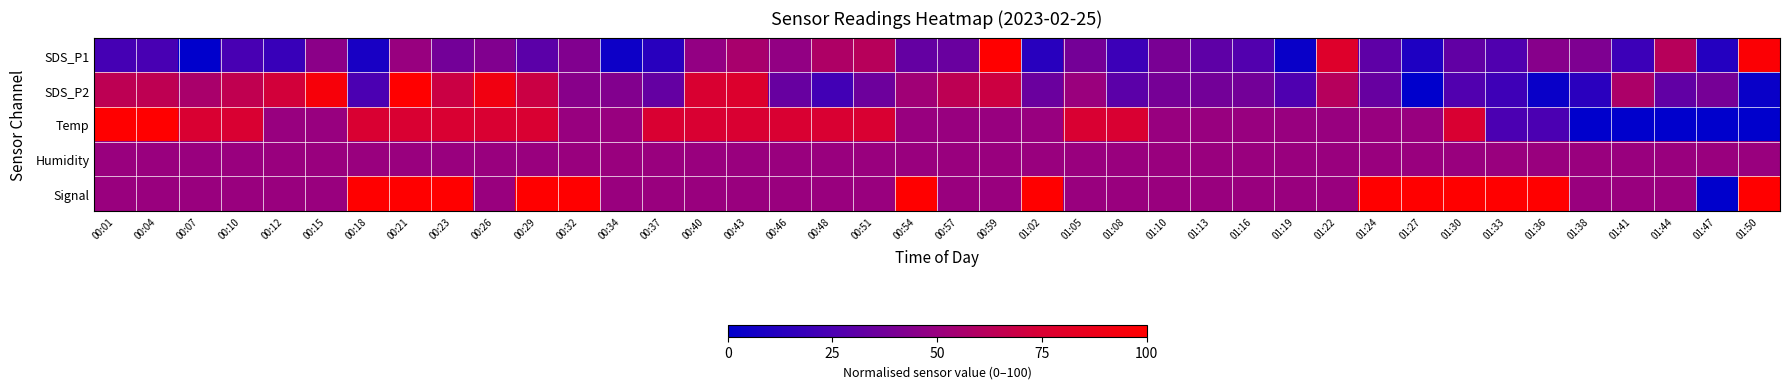

Reading left to right, list all the values displayed in this chart.

SDS_P1: 00:01=23.0	00:04=23.6	00:07=0.0	00:10=23.6	00:12=18.6	00:15=45.3	00:18=7.9	00:21=49.7	00:23=37.7	00:26=42.4	00:29=29.8	00:32=42.4	00:34=4.4	00:37=13.6	00:40=48.2	00:43=56.0	00:46=48.0	00:48=58.4	00:51=62.0	00:54=33.0	00:57=34.6	00:59=100.0	01:02=13.6	01:05=38.2	01:08=19.7	01:10=39.8	01:13=30.9	01:16=27.2	01:19=3.1	01:22=78.5	01:24=31.1	01:27=9.9	01:30=31.7	01:33=26.2	01:36=44.2	01:38=41.0	01:41=19.6	01:44=61.8	01:47=11.8	01:50=97.4
SDS_P2: 00:01=64.3	00:04=64.7	00:07=56.3	00:10=65.5	00:12=72.6	00:15=95.2	00:18=25.0	00:21=100.0	00:23=69.4	00:26=91.3	00:29=69.4	00:32=44.8	00:34=42.9	00:37=32.9	00:40=75.4	00:43=77.4	00:46=33.7	00:48=21.8	00:51=35.7	00:54=52.8	00:57=64.3	00:59=70.2	01:02=34.9	01:05=50.4	01:08=29.8	01:10=38.9	01:13=37.7	01:16=37.7	01:19=25.8	01:22=61.5	01:24=33.7	01:27=0.0	01:30=26.6	01:33=20.6	01:36=3.2	01:38=13.9	01:41=57.5	01:44=31.7	01:47=38.9	01:50=3.2
Temp: 00:01=100.0	00:04=100.0	00:07=75.0	00:10=75.0	00:12=50.0	00:15=50.0	00:18=75.0	00:21=75.0	00:23=75.0	00:26=75.0	00:29=75.0	00:32=50.0	00:34=50.0	00:37=75.0	00:40=75.0	00:43=75.0	00:46=75.0	00:48=75.0	00:51=75.0	00:54=50.0	00:57=50.0	00:59=50.0	01:02=50.0	01:05=75.0	01:08=75.0	01:10=50.0	01:13=50.0	01:16=50.0	01:19=50.0	01:22=50.0	01:24=50.0	01:27=50.0	01:30=75.0	01:33=25.0	01:36=25.0	01:38=0.0	01:41=0.0	01:44=0.0	01:47=0.0	01:50=0.0
Humidity: 00:01=50.0	00:04=50.0	00:07=50.0	00:10=50.0	00:12=50.0	00:15=50.0	00:18=50.0	00:21=50.0	00:23=50.0	00:26=50.0	00:29=50.0	00:32=50.0	00:34=50.0	00:37=50.0	00:40=50.0	00:43=50.0	00:46=50.0	00:48=50.0	00:51=50.0	00:54=50.0	00:57=50.0	00:59=50.0	01:02=50.0	01:05=50.0	01:08=50.0	01:10=50.0	01:13=50.0	01:16=50.0	01:19=50.0	01:22=50.0	01:24=50.0	01:27=50.0	01:30=50.0	01:33=50.0	01:36=50.0	01:38=50.0	01:41=50.0	01:44=50.0	01:47=50.0	01:50=50.0
Signal: 00:01=50.0	00:04=50.0	00:07=50.0	00:10=50.0	00:12=50.0	00:15=50.0	00:18=100.0	00:21=100.0	00:23=100.0	00:26=50.0	00:29=100.0	00:32=100.0	00:34=50.0	00:37=50.0	00:40=50.0	00:43=50.0	00:46=50.0	00:48=50.0	00:51=50.0	00:54=100.0	00:57=50.0	00:59=50.0	01:02=100.0	01:05=50.0	01:08=50.0	01:10=50.0	01:13=50.0	01:16=50.0	01:19=50.0	01:22=50.0	01:24=100.0	01:27=100.0	01:30=100.0	01:33=100.0	01:36=100.0	01:38=50.0	01:41=50.0	01:44=50.0	01:47=0.0	01:50=100.0